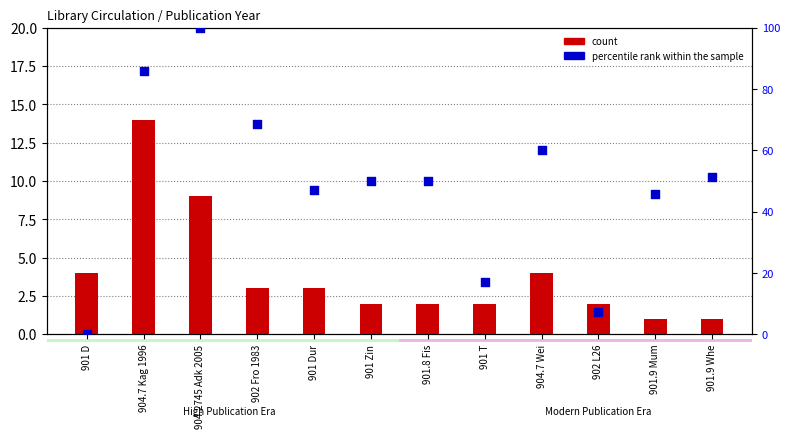

Is the value of percentile rank within the sample at 902 L26 greater than the value of count at 902 Fro 1983?

Yes